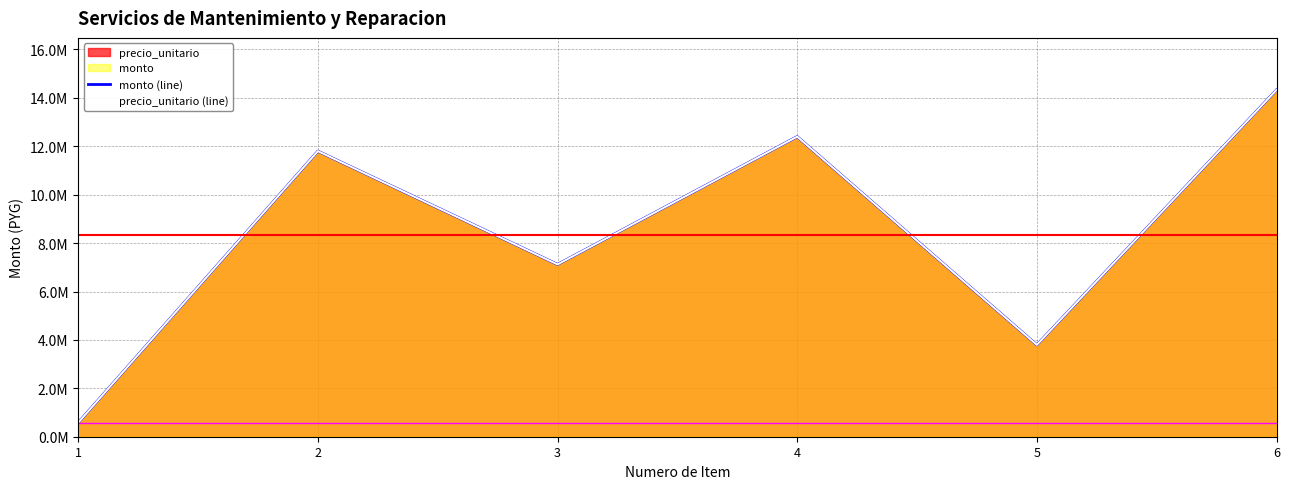

What is the total value across all series at 5?

7590000